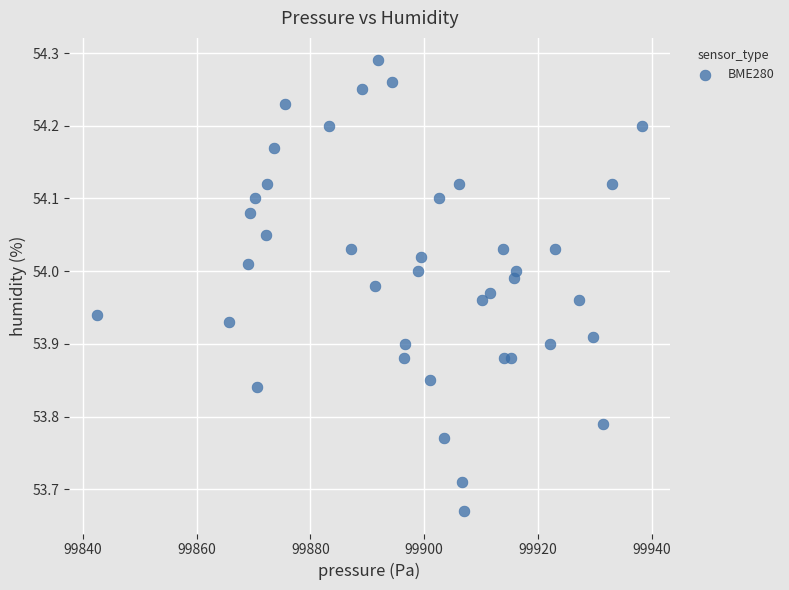

What is the range of Y values (max minus min)?

0.6